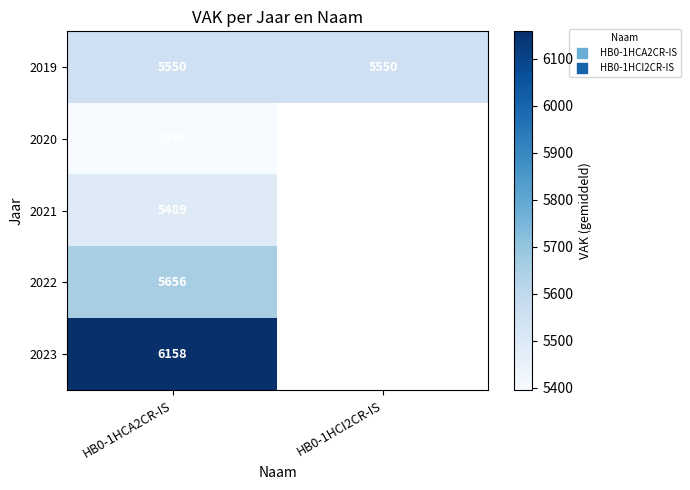

Read the 2019 value at HB0-1HCI2CR-IS.

5550